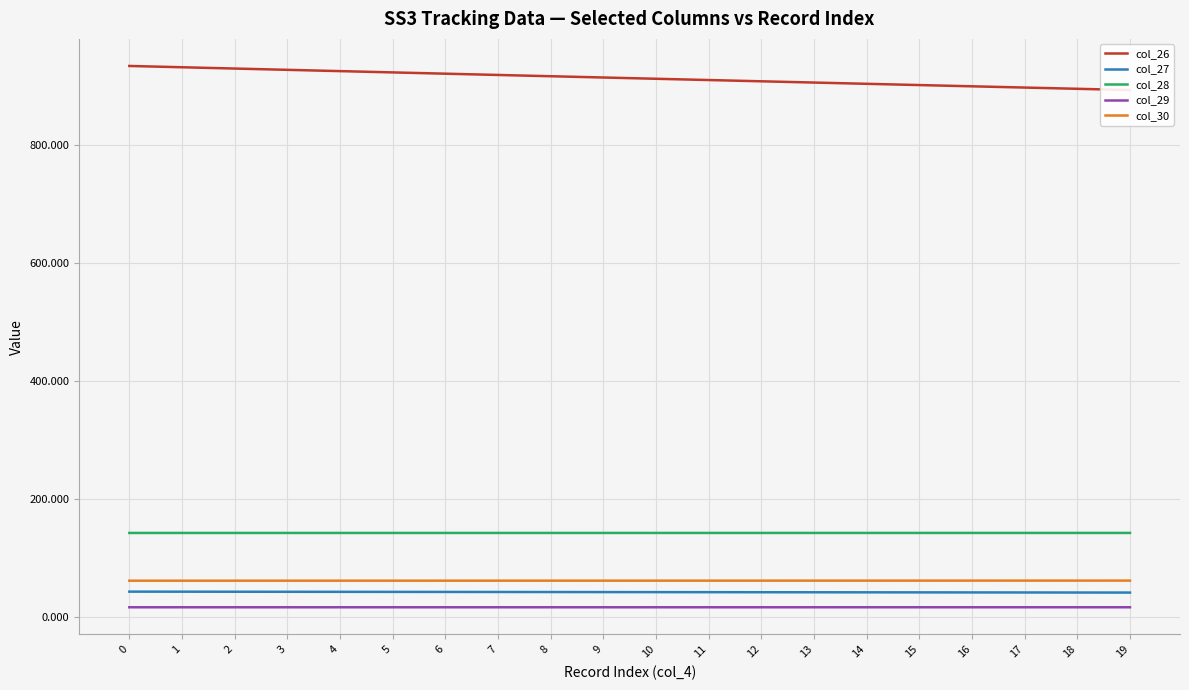

What is the greatest value displayed?

934.3